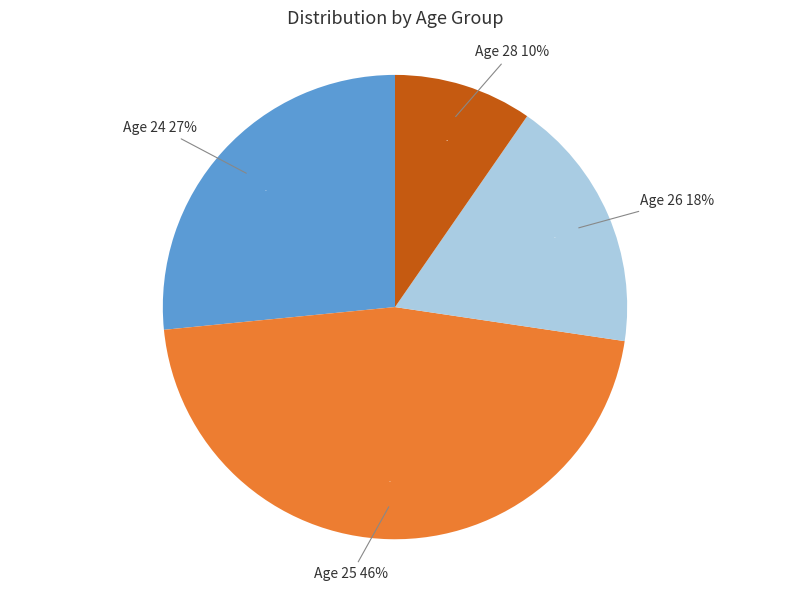

The 25 slice represents 22% of the pie. True or false?

False